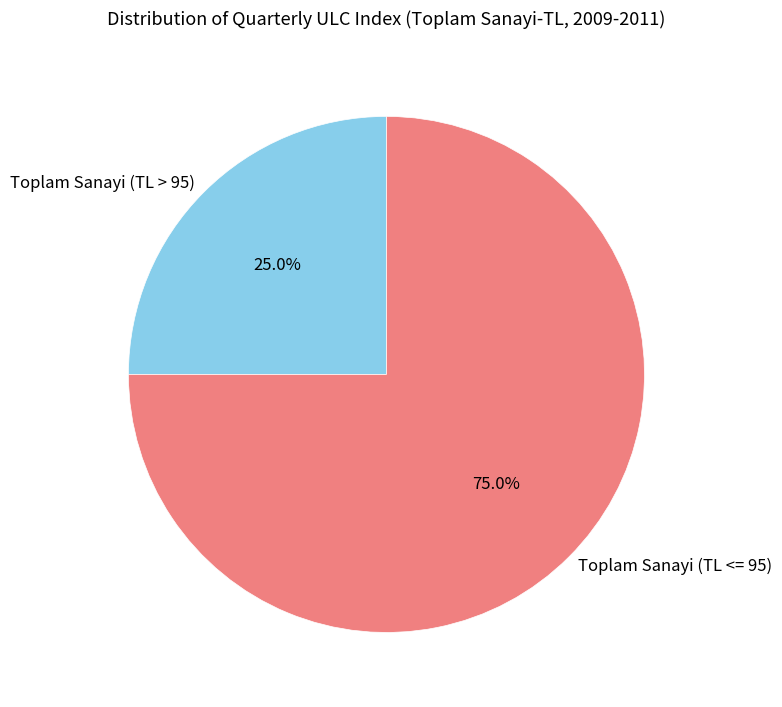

Is there any slice that represents more than half of the pie?

Yes